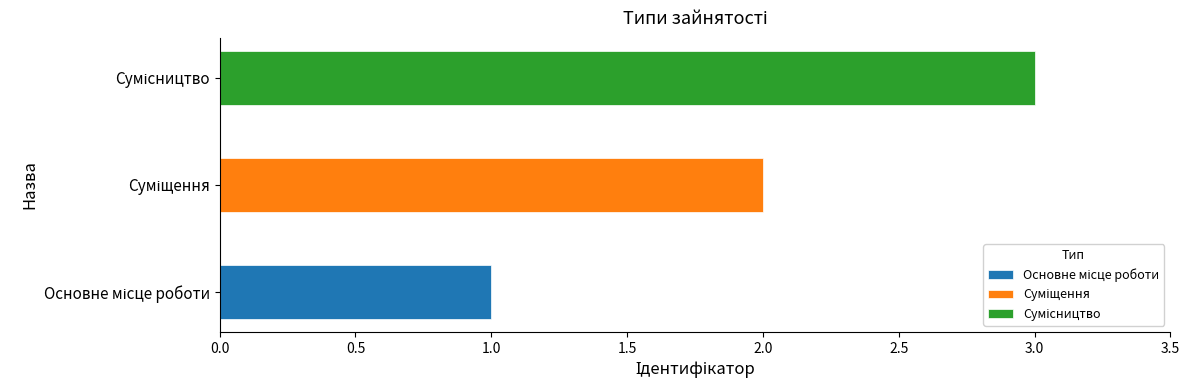

Approximately how many times larger is the value at Сумісництво compared to Основне місце роботи?

3.0